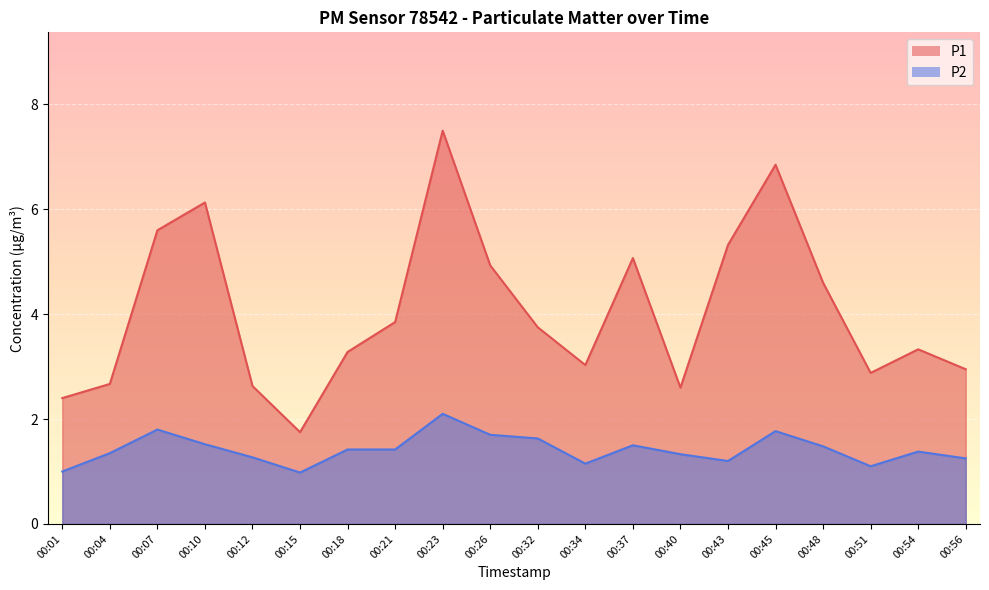

Count the number of data series in this chart.

2